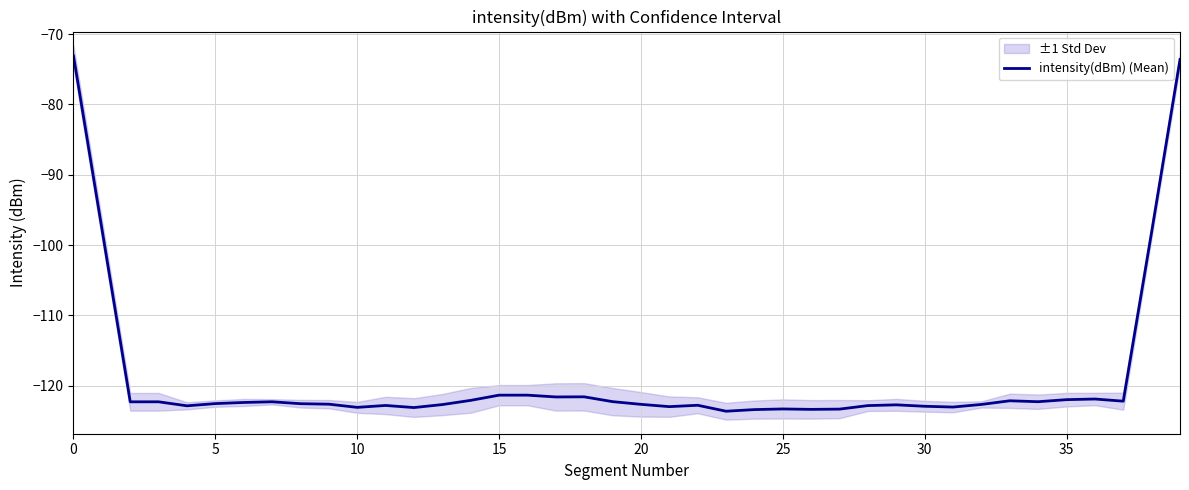

Read the value at 33.

-122.1